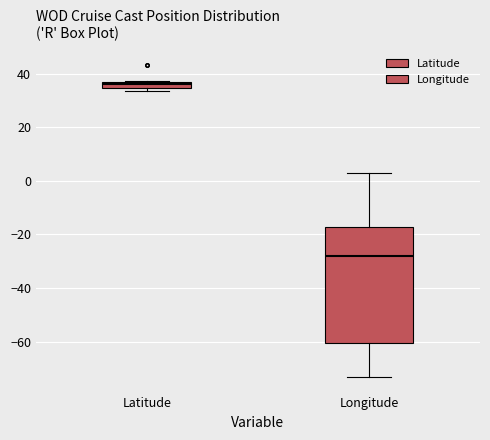

Which box's median line is the highest?

Latitude